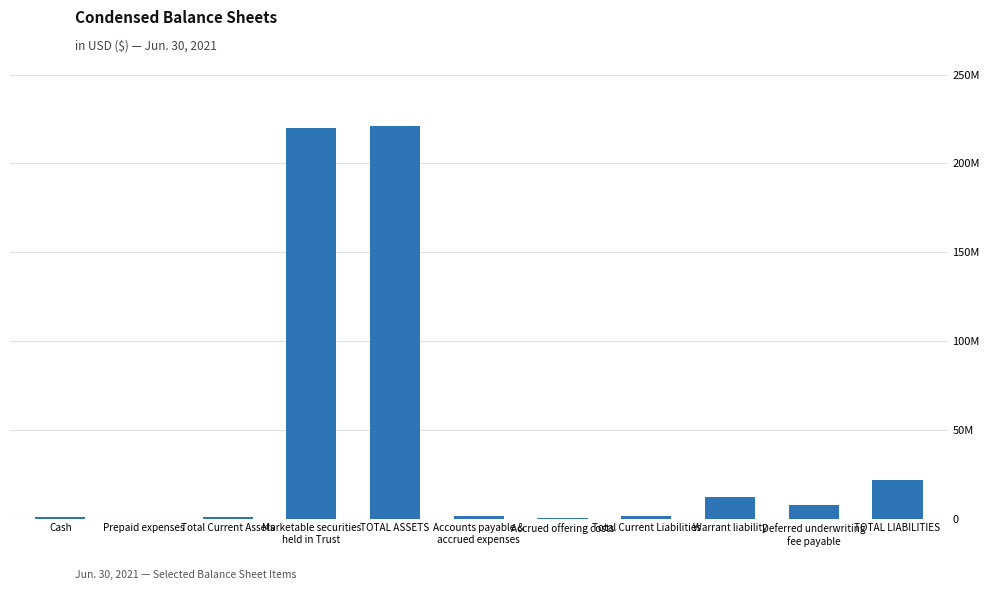

Which category has the highest value across all series?

TOTAL ASSETS